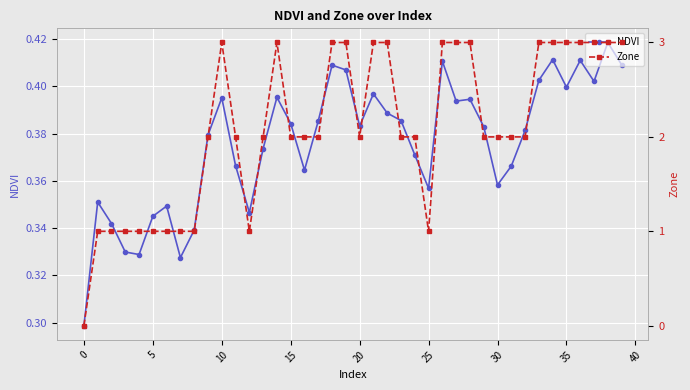

True or false: NDVI and Zone cross at least once.

True